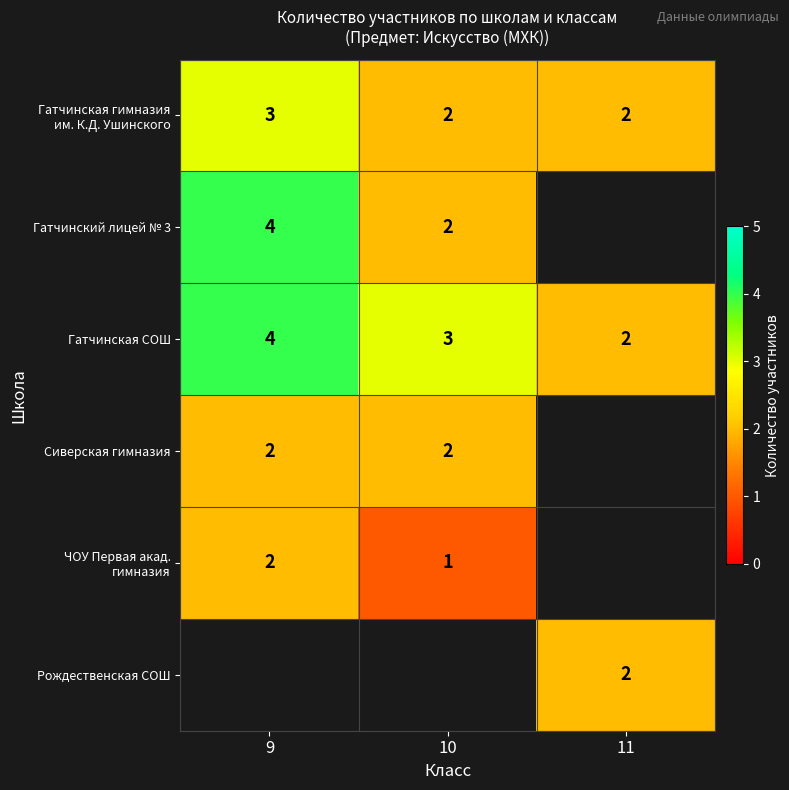

What is the highest value of the Гатчинская СОШ series?

4